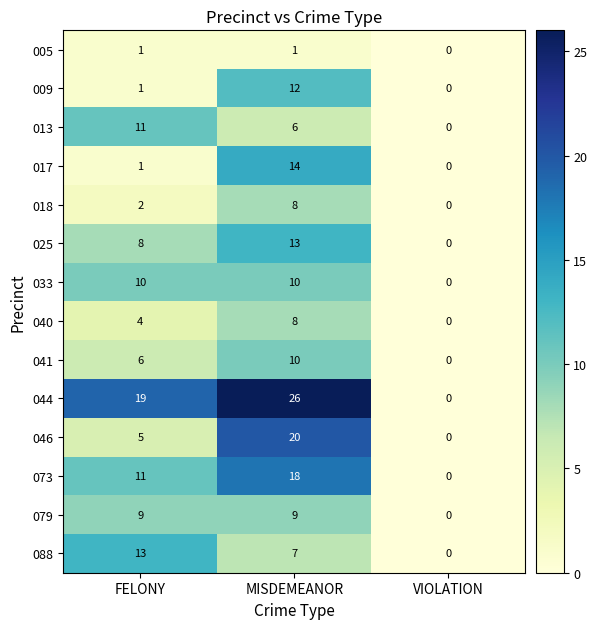

Is the value of 044 at VIOLATION greater than the value of 033 at MISDEMEANOR?

No